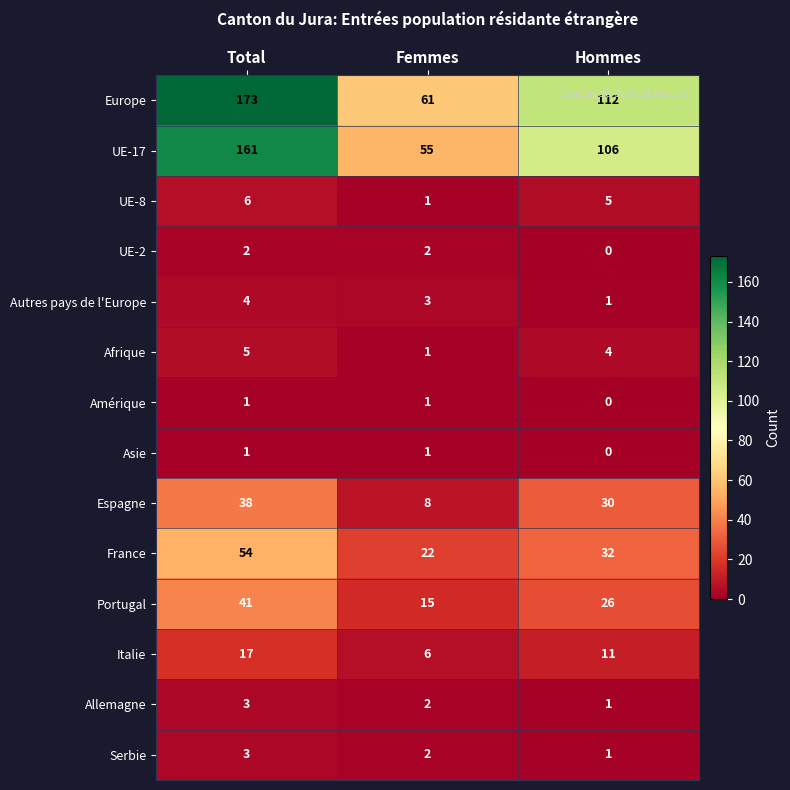

At how many categories does at least one series exceed 0?

3